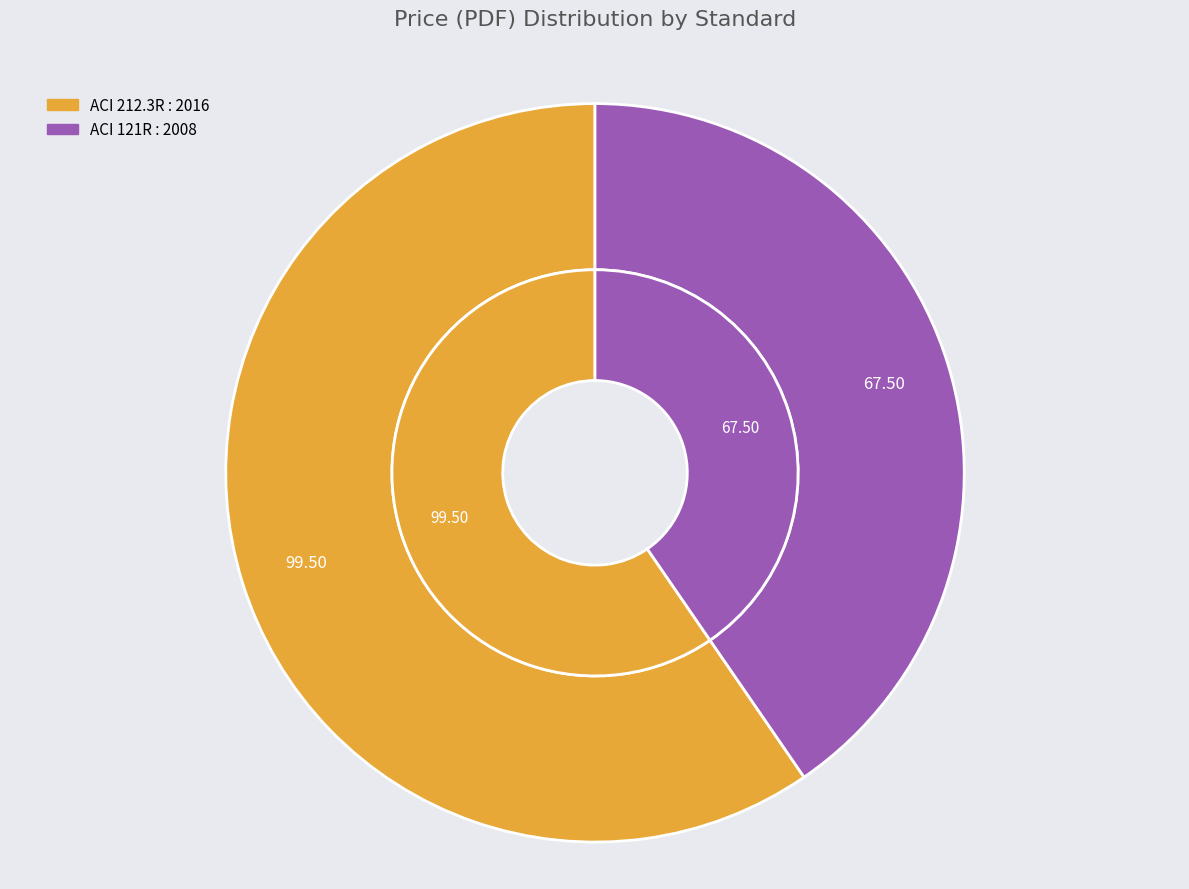

What is the ratio of the value at ACI 212.3R : 2016 to the value at ACI 121R : 2008?

1.5